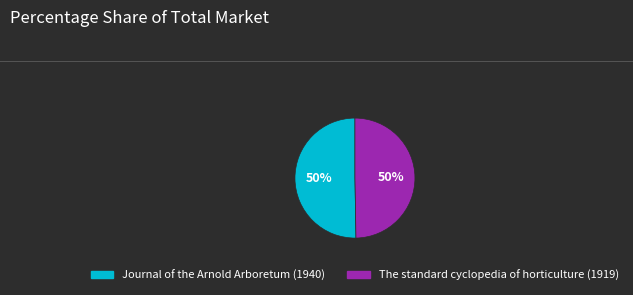

Is the sum of The standard cyclopedia of horticulture (1919) and Journal of the Arnold Arboretum (1940) greater than half?

Yes